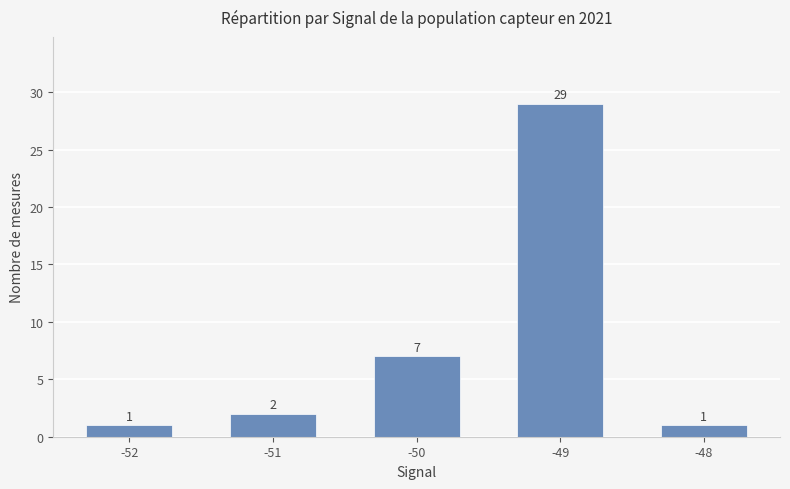

What is the difference between the maximum and minimum values?

28